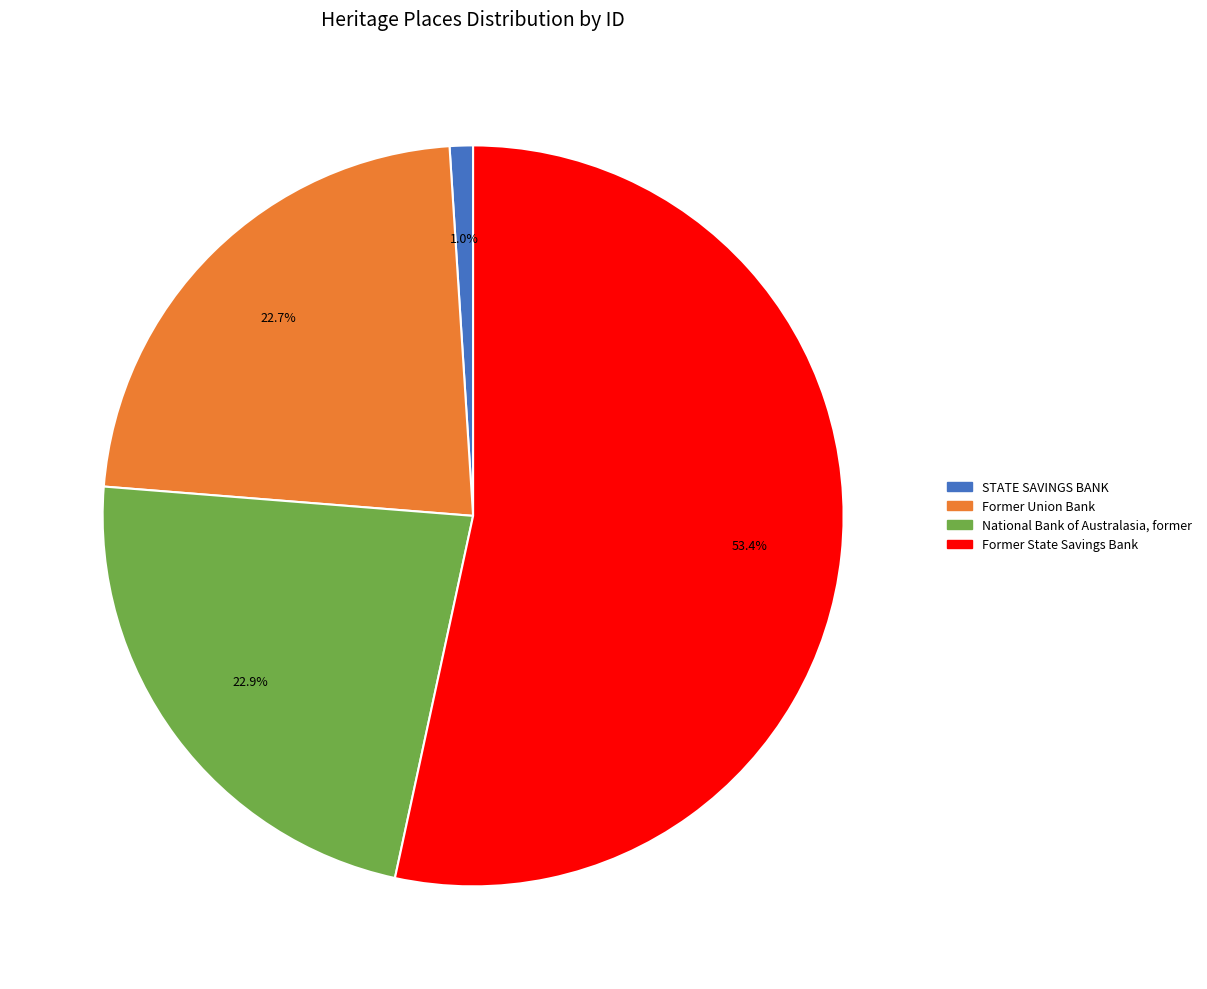

True or false: Former State Savings Bank accounts for 53% of the total.

True